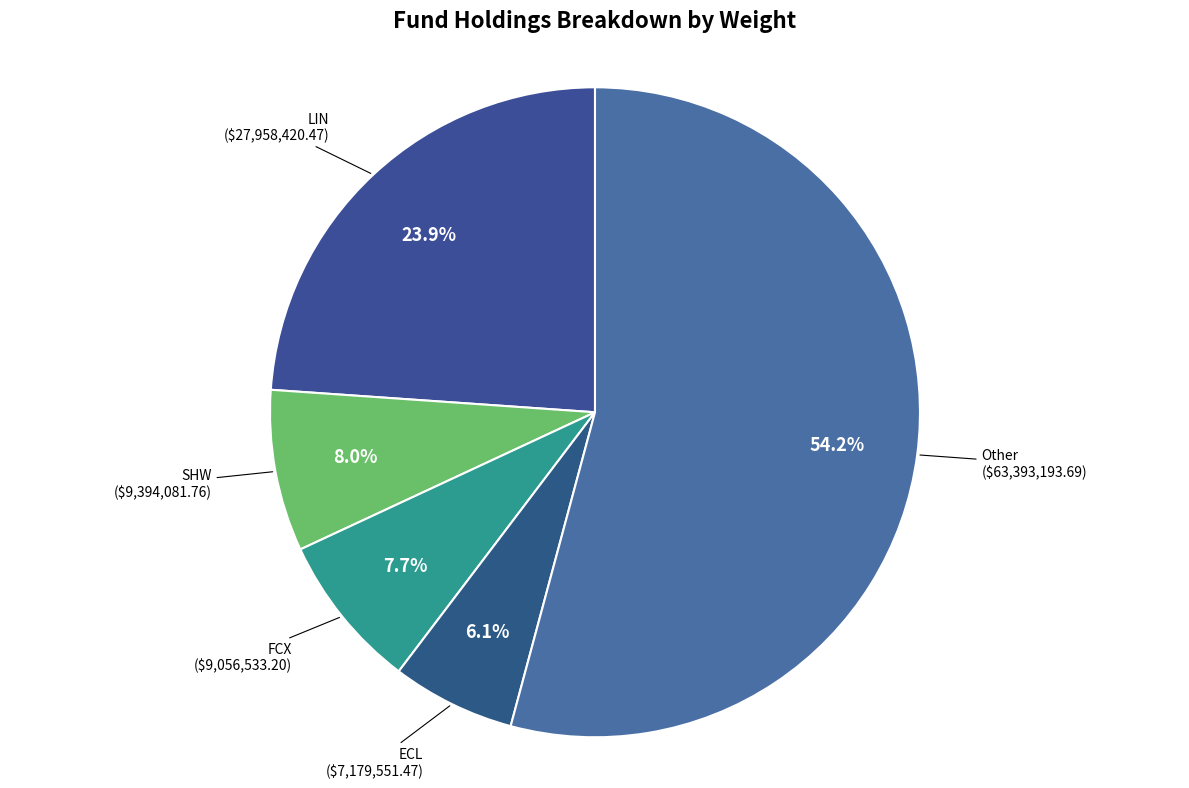

To the nearest percent, what is the average slice percentage?

20%